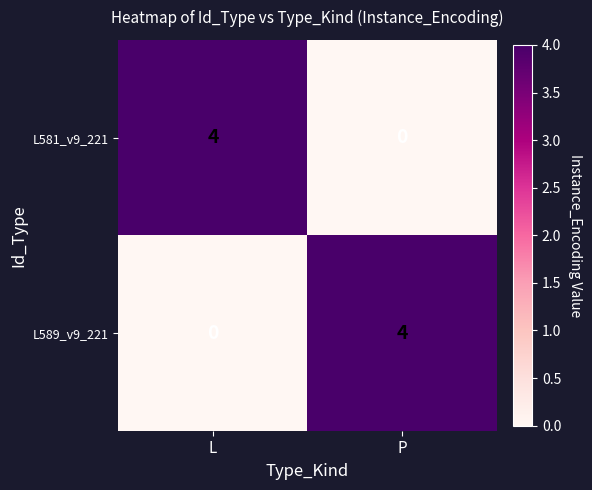

True or false: L589_v9_221 has a value of 4 at P.

True